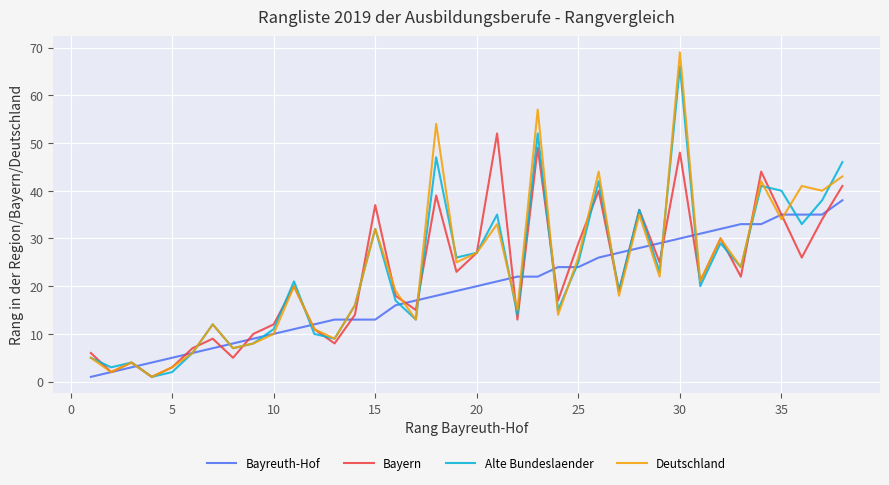

Which series has the largest range (max minus min)?

Deutschland